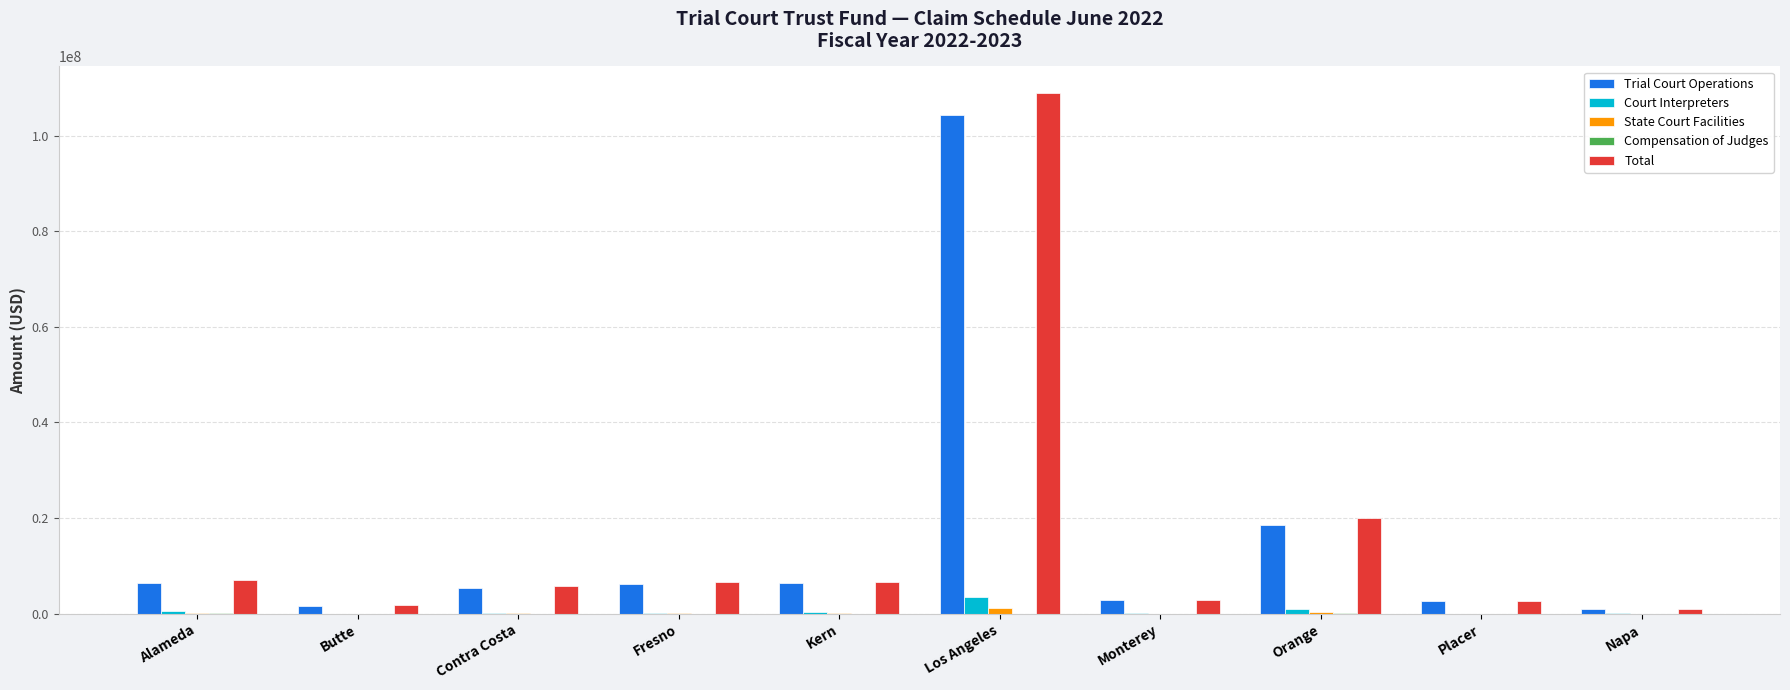

Is the value of Total at Butte greater than the value of Trial Court Operations at Fresno?

No